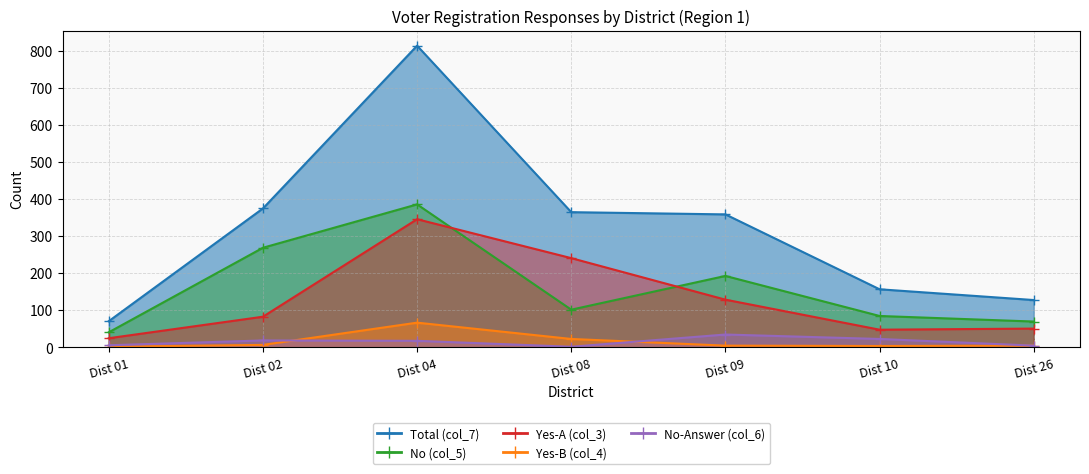

At how many categories does at least one series exceed 668?

1